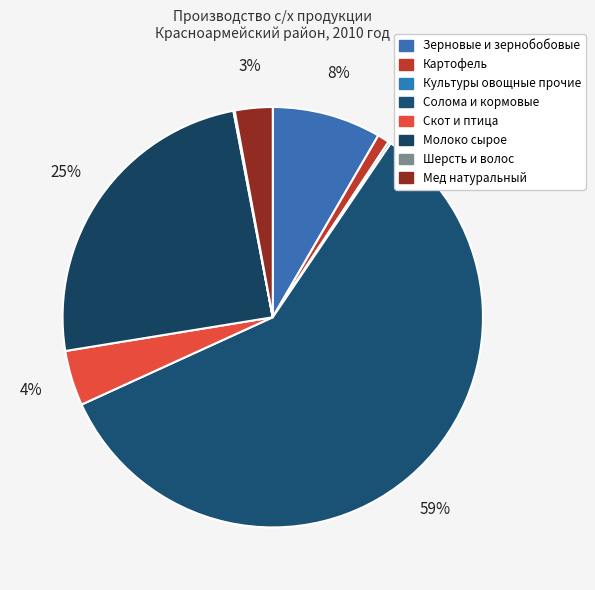

Is there a majority slice in this chart?

Yes